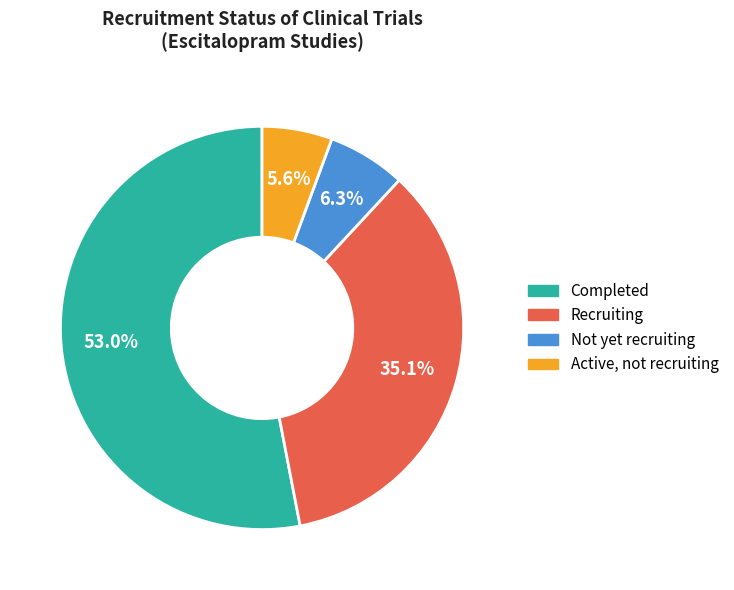

The Recruiting slice represents 46% of the pie. True or false?

False